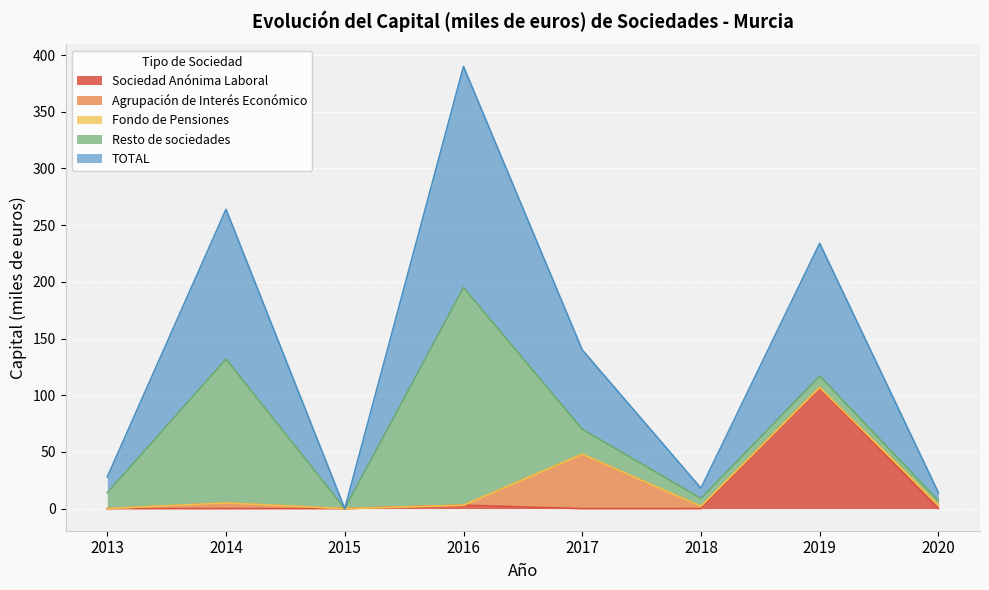

Between 2018 and 2019, which is larger?

2019